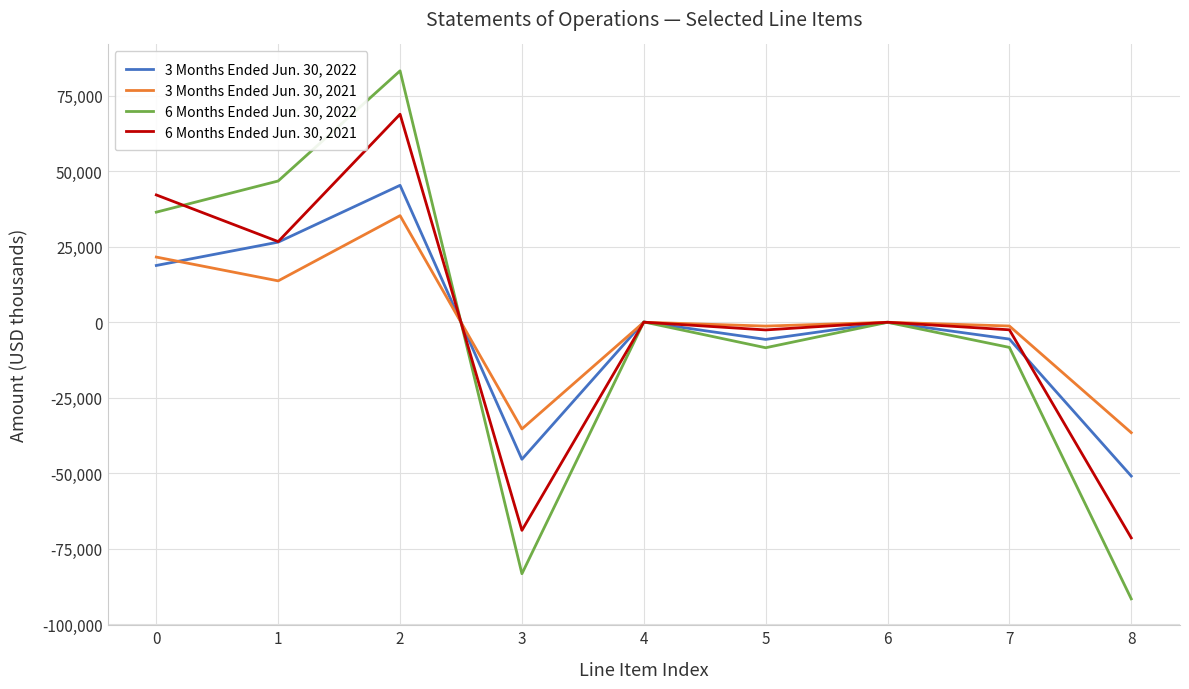

At how many categories does at least one series exceed 6111?

3